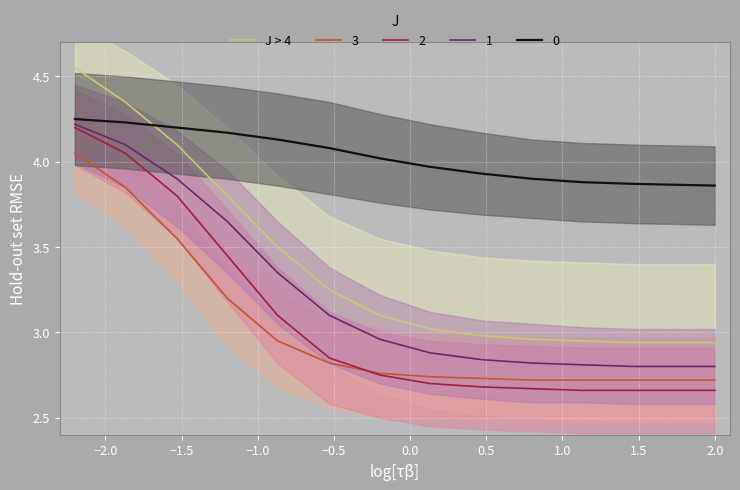

True or false: 3 and J > 4 intersect in this chart.

False